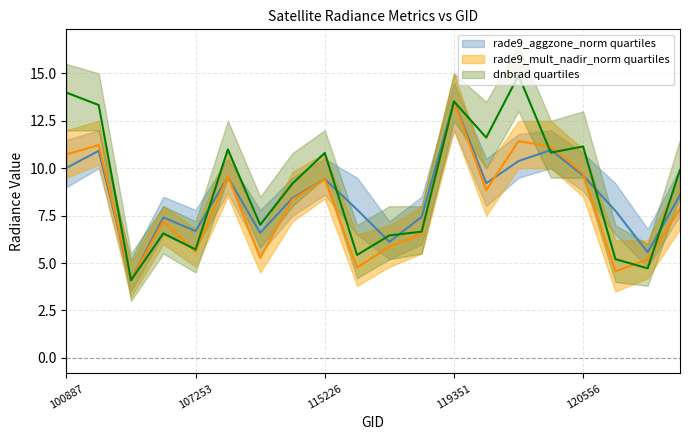

List the series in order of their overall mean, lowest first.

rade9_mult_nadir_norm, rade9_aggzone_norm, dnbrad